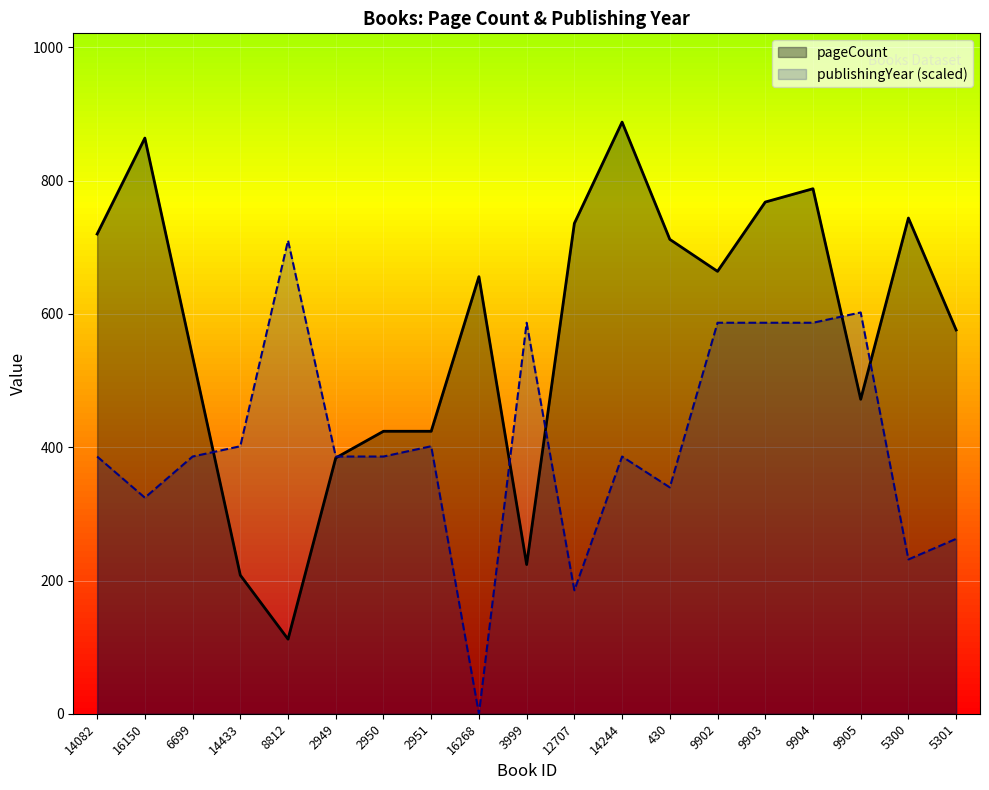

Reading left to right, transcribe all the data shown in this chart.

pageCount: 720.0	864.0	536.0	208.0	112.0	384.0	424.0	424.0	656.0	224.0	736.0	888.0	712.0	664.0	768.0	788.0	472.0	744.0	576.0
publishingYear: 386.1	324.3	386.1	401.5	710.4	386.1	386.1	401.5	0.0	586.9	185.3	386.1	339.8	586.9	586.9	586.9	602.3	231.7	262.5